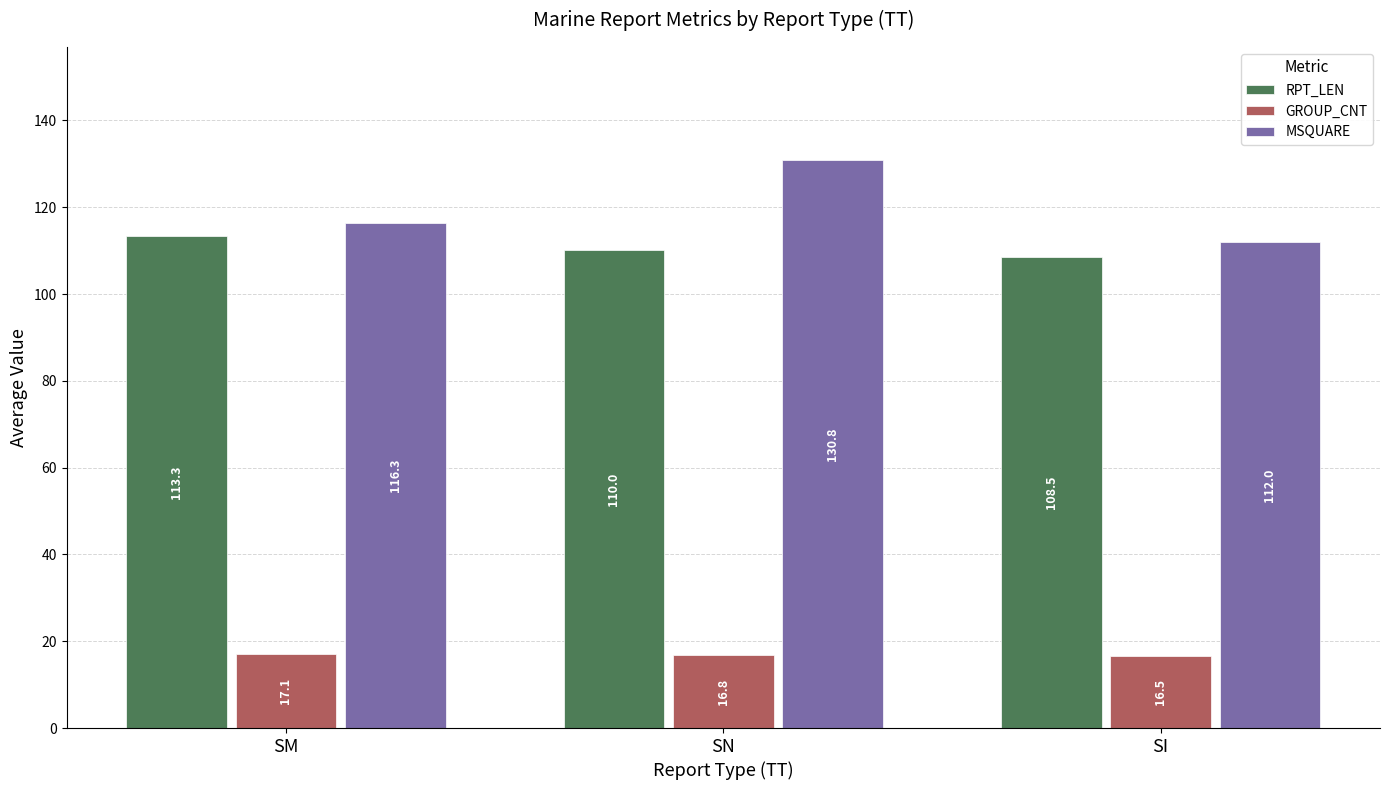

At which category does the chart reach its peak across all series?

SN